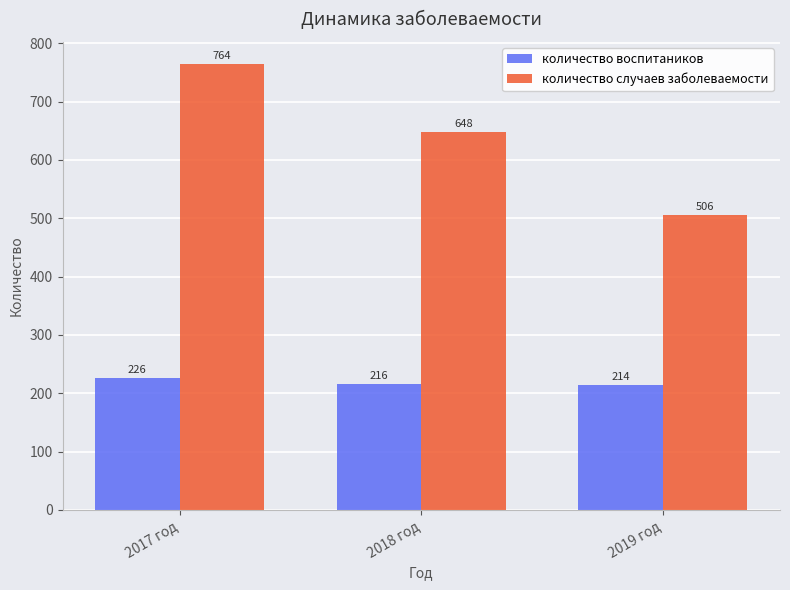

What is the sum of all количество случаев заболеваемости values?

1918